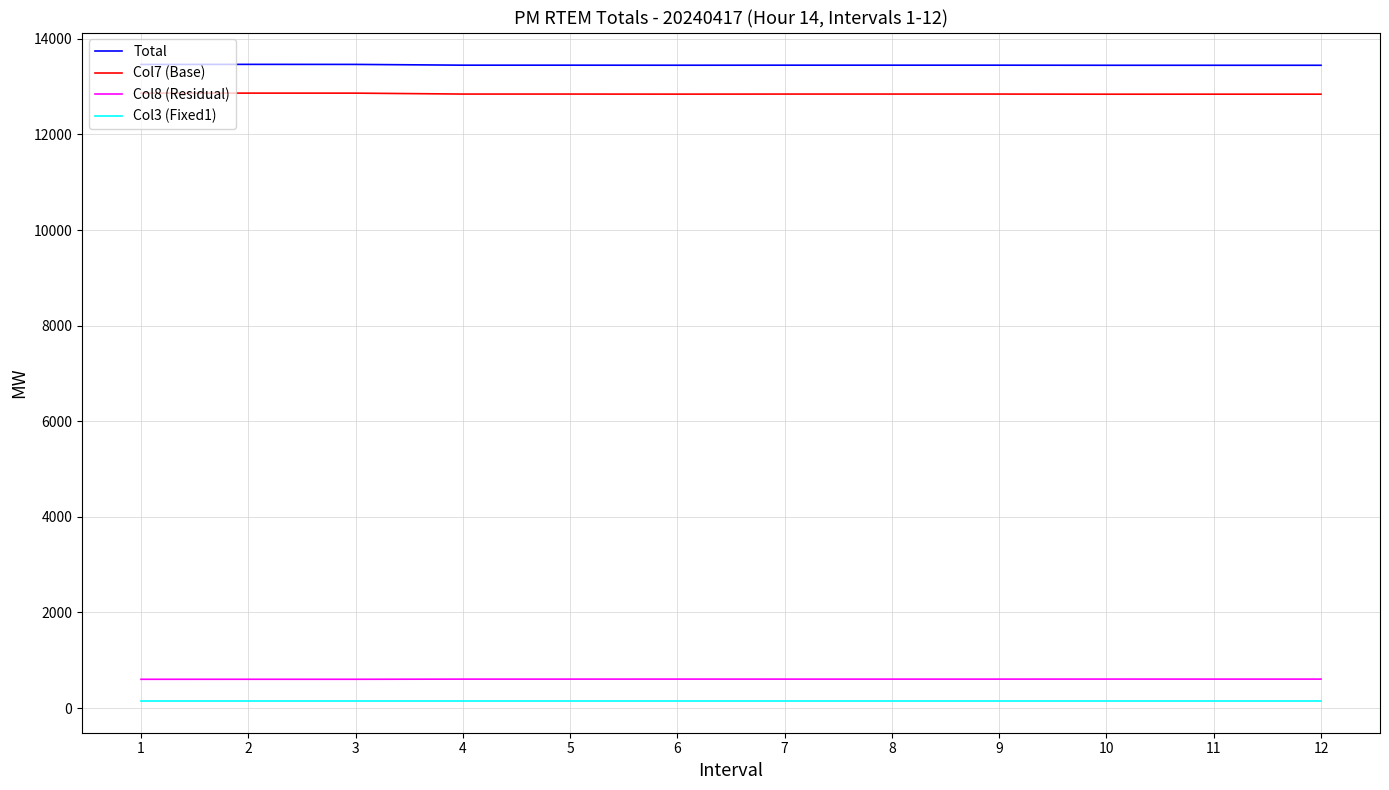

How many lines are shown in the chart?

4